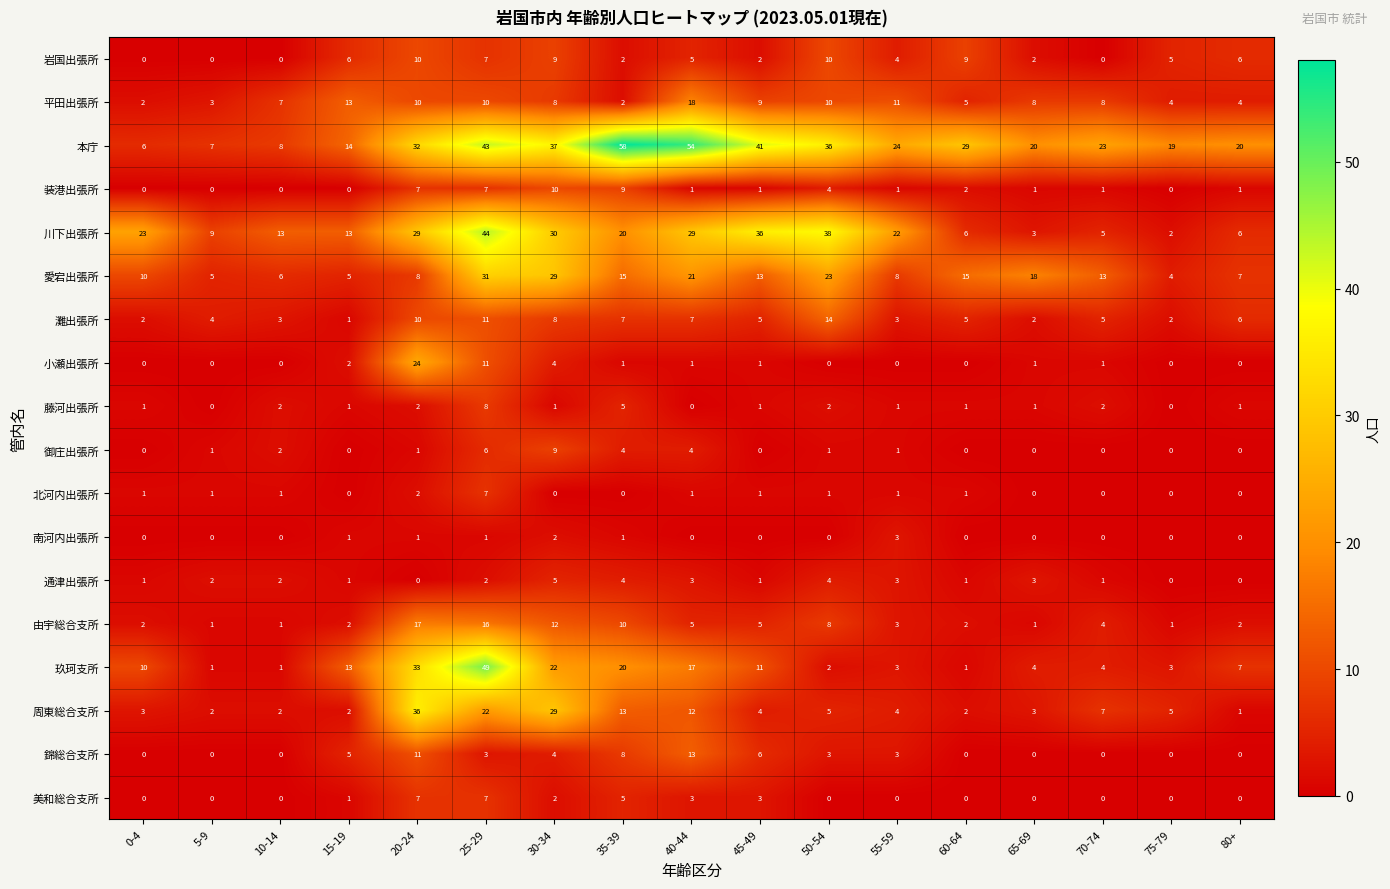

What is the sum of the 玖珂支所 values at 50-54 and 55-59?

5